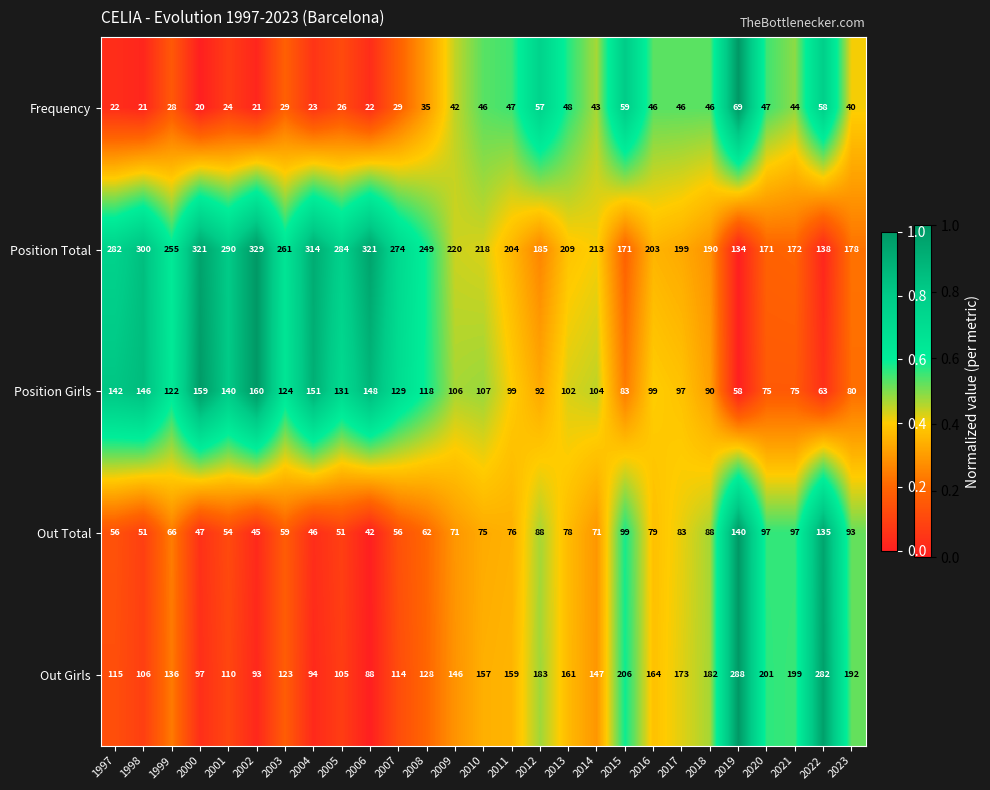

Which series has the largest range (max minus min)?

Out Girls